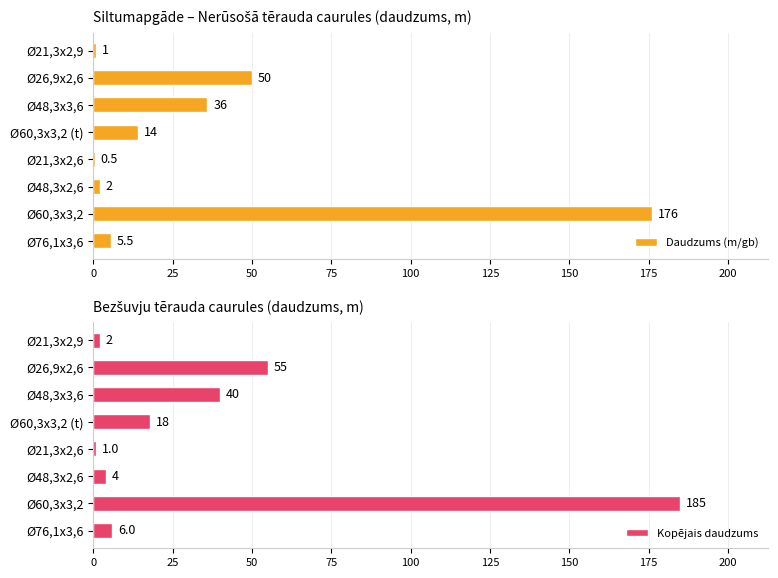

Which category has the highest value in the Daudzums (m/gb) series?

Ø60,3x3,2